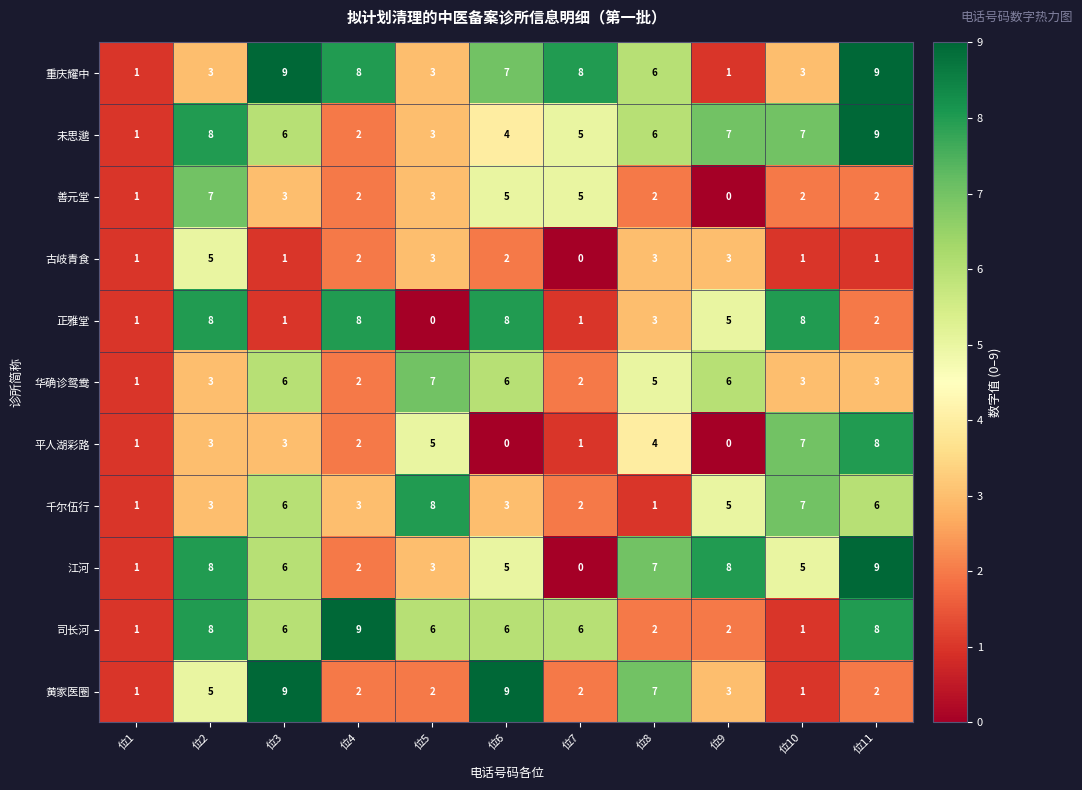

The 正雅堂 series shows 4 at 位5. True or false?

False